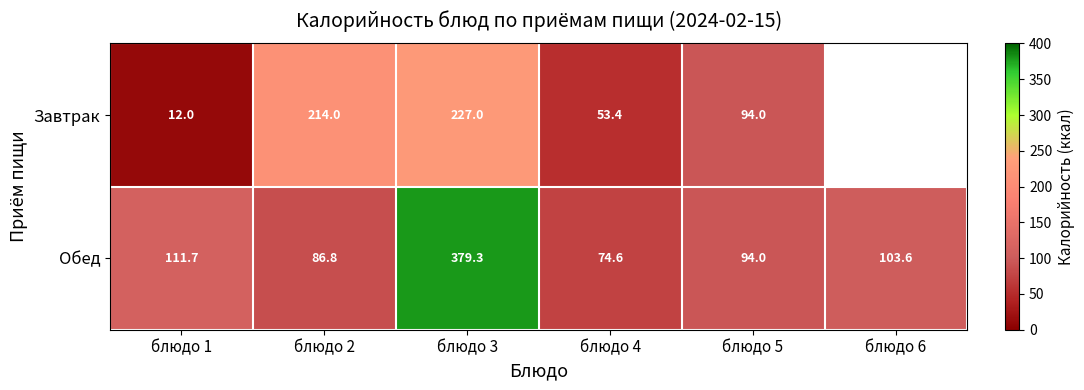

At which category does the chart reach its peak across all series?

блюдо 3